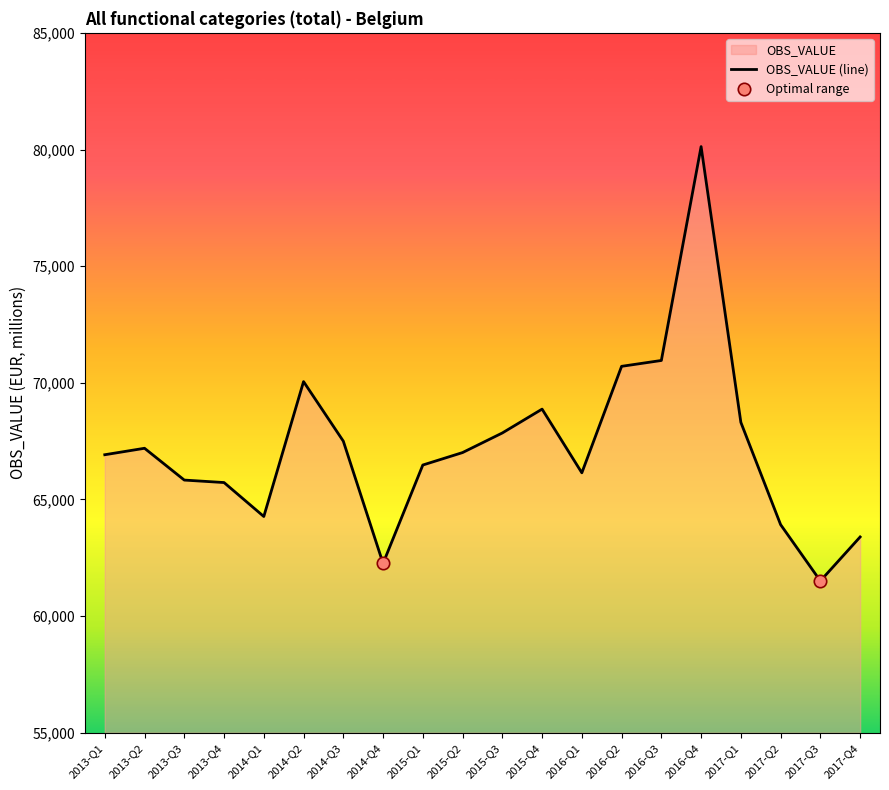

Approximately how many times larger is the value at 2015-Q3 compared to 2015-Q4?

1.0